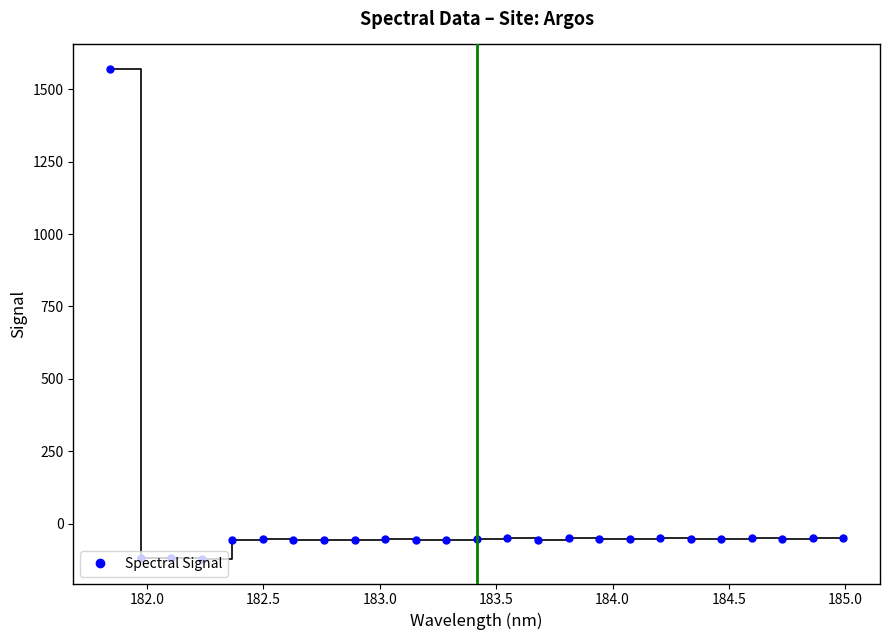

What is the average value?

4.7